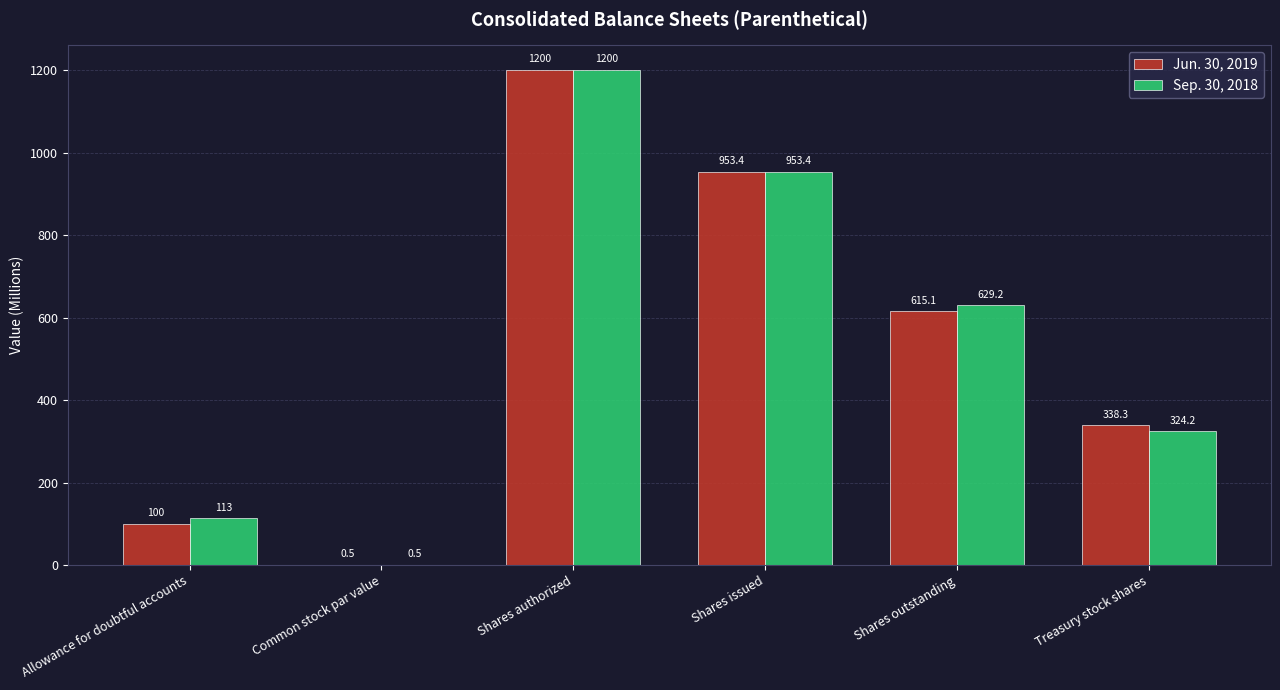

How many values in the Sep. 30, 2018 series exceed 629?

3